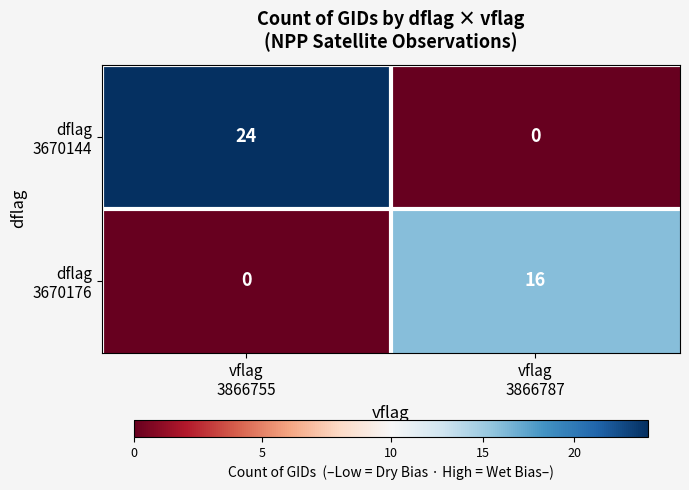

What is the maximum value shown in the chart?

24